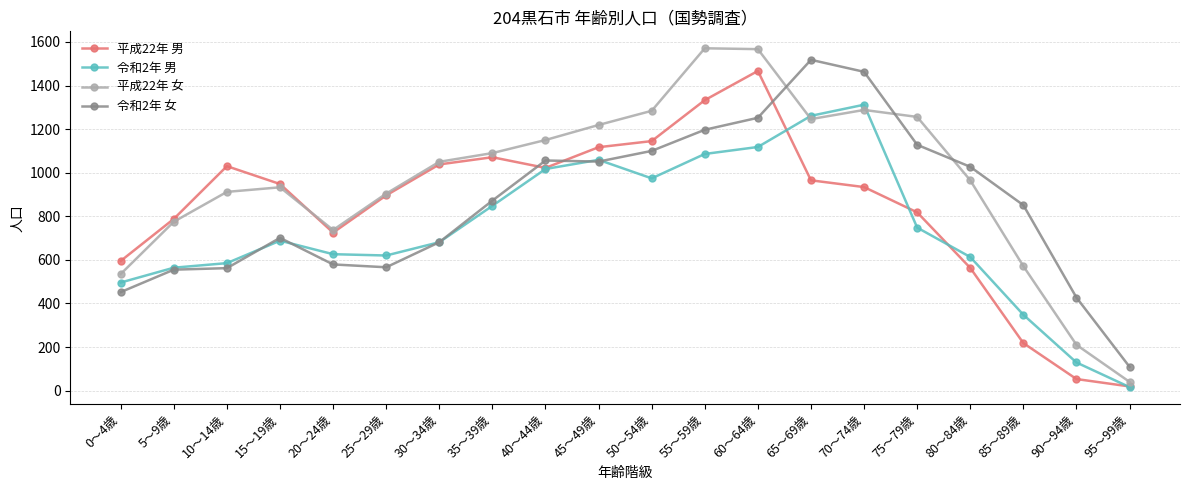

Between 75～79歳 and 80～84歳, which series saw the biggest shift?

平成22年 女